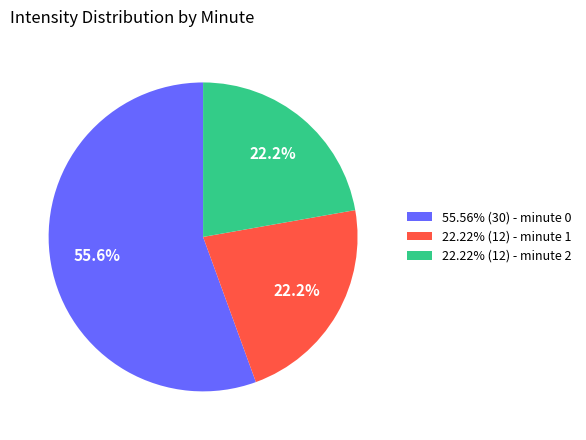

What percentage is NOT represented by 55.56% (30) - minute 0?

44.4%